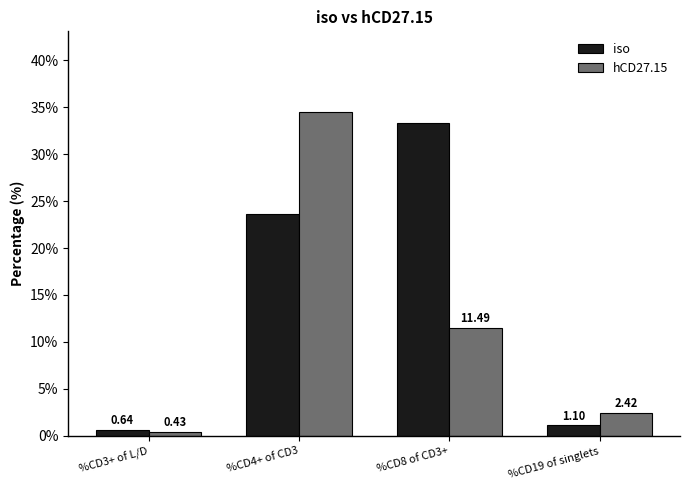

List the series in order of their overall mean, lowest first.

hCD27.15, iso